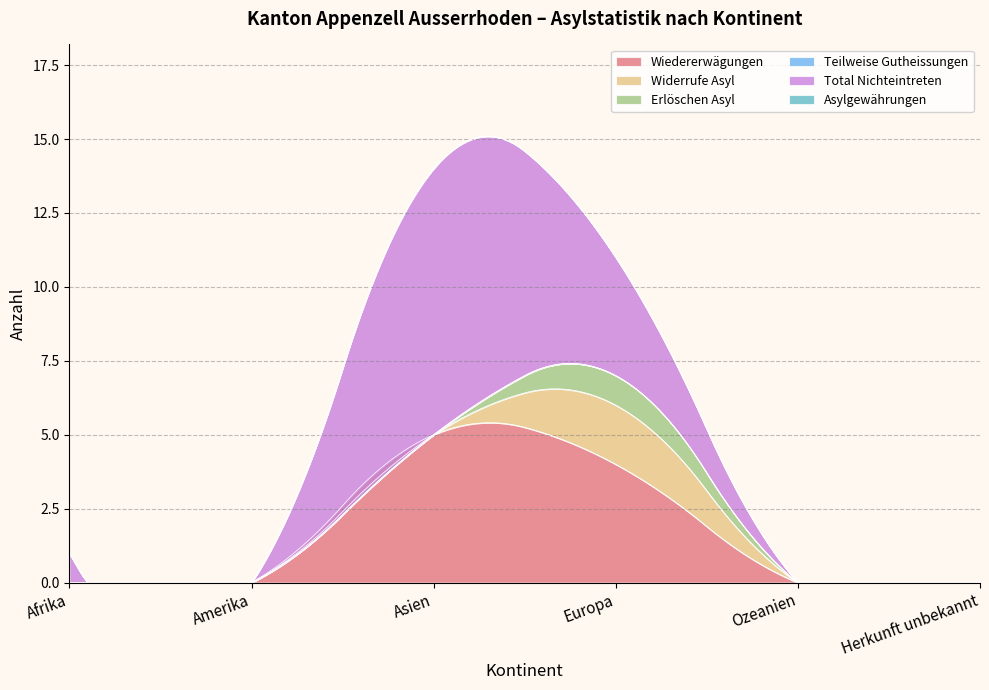

Between Europa and Amerika, which is larger?

Europa